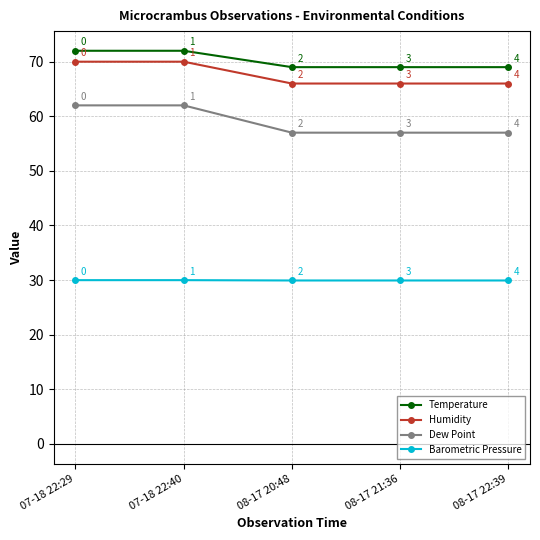

True or false: Dew Point and Temperature cross at least once.

False